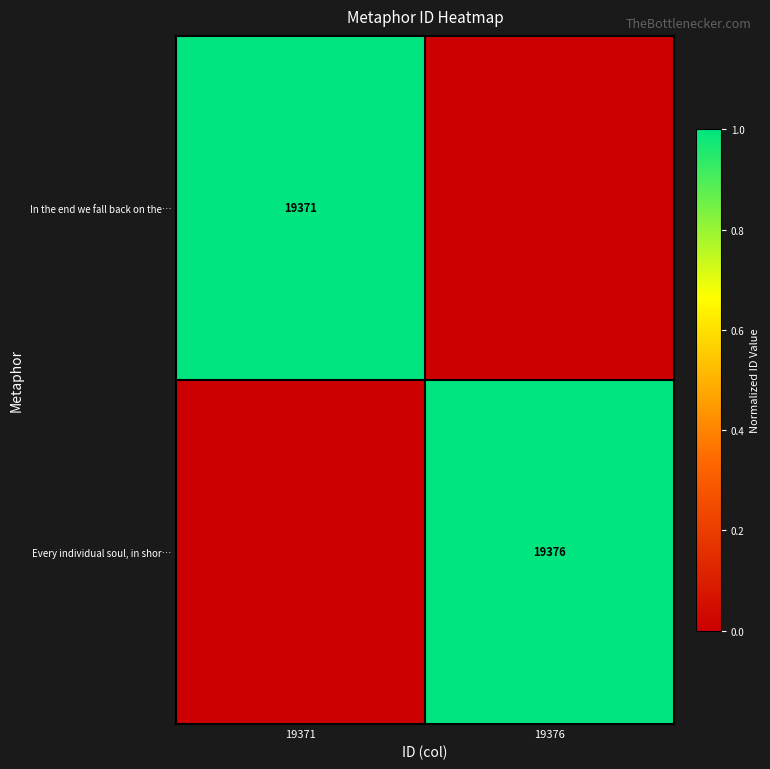

True or false: Every individual soul, in shor… has a value of 9455 at 19376.

False